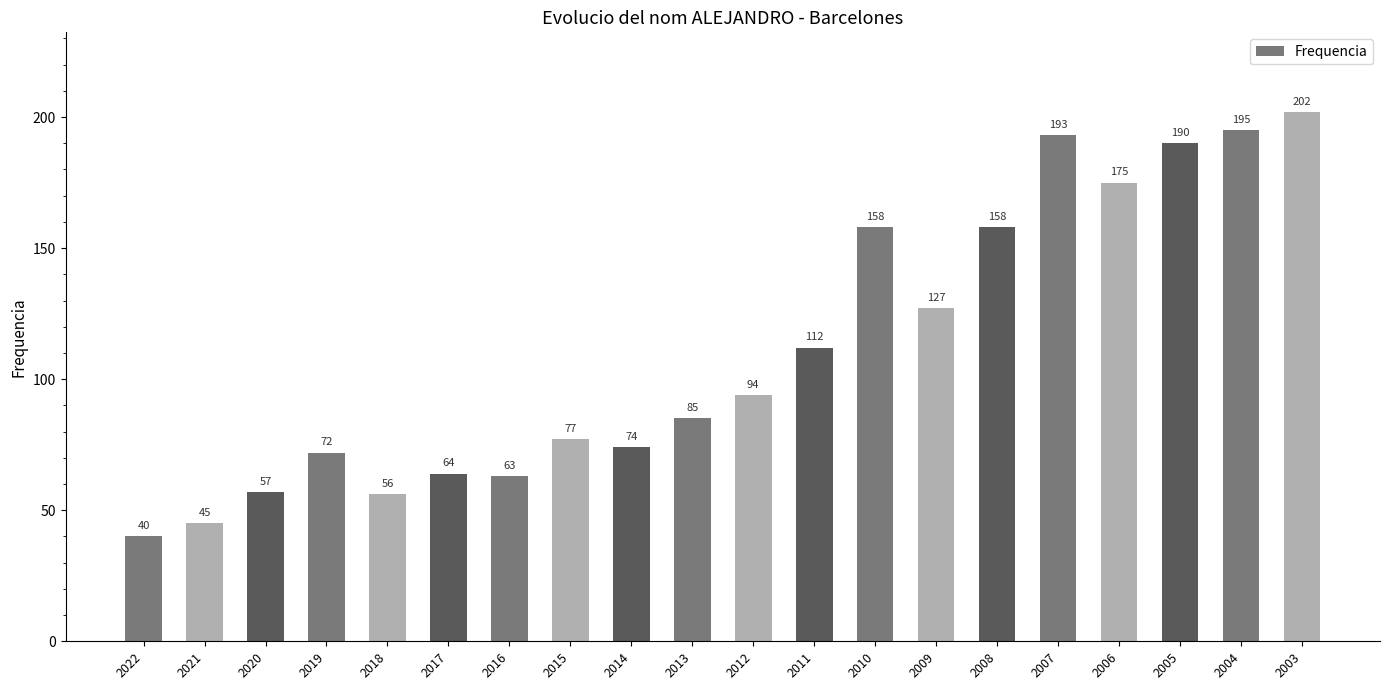

Are the bars grouped side by side (vs. stacked)?

No